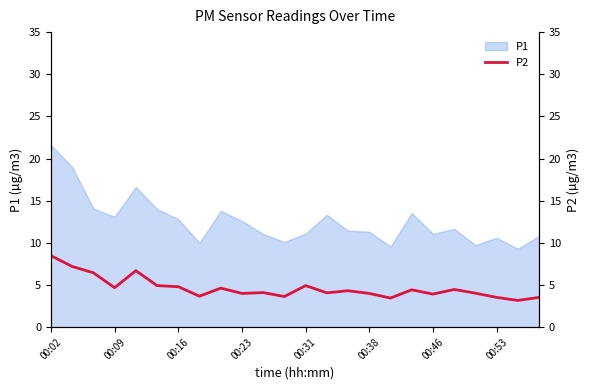

Where does the data first go above 4?

00:02